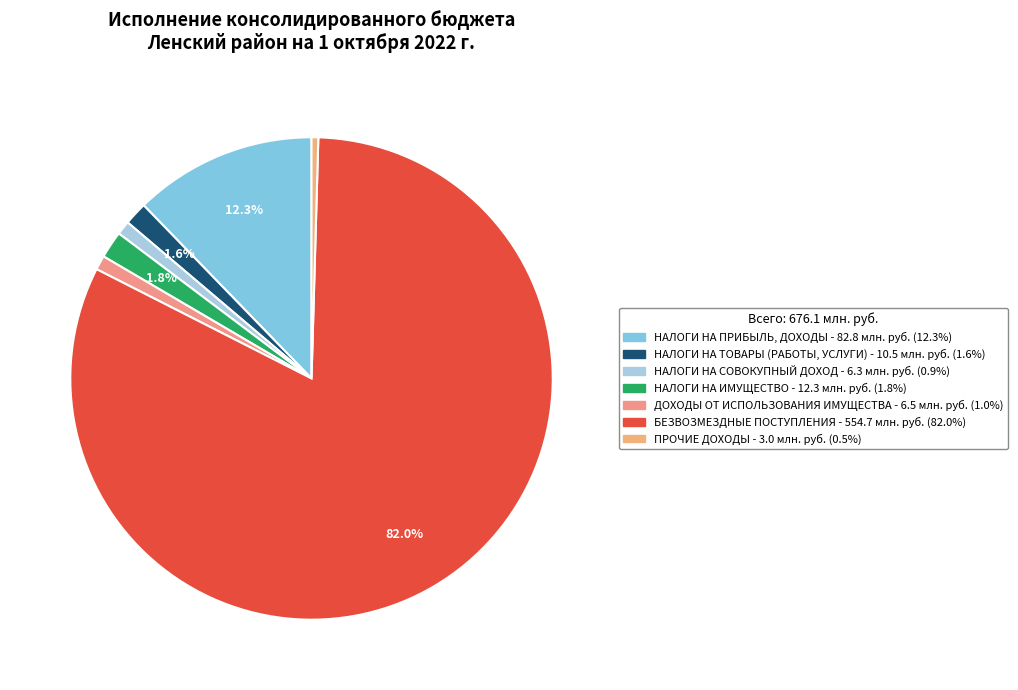

Count the number of slices in the pie.

7